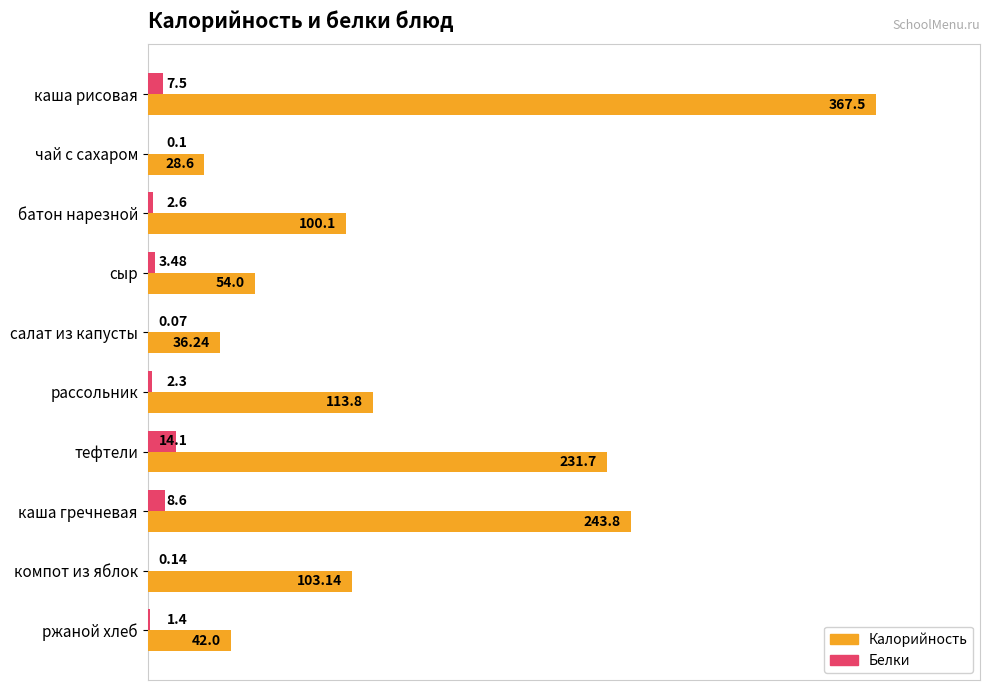

At which label does Калорийность reach its peak?

каша рисовая